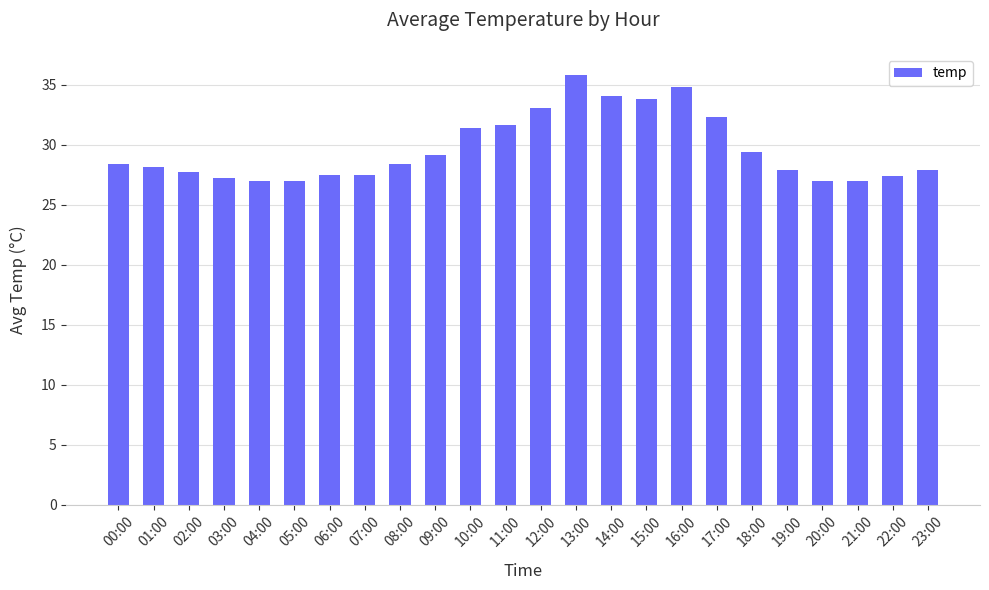

What is the greatest value displayed?

35.8